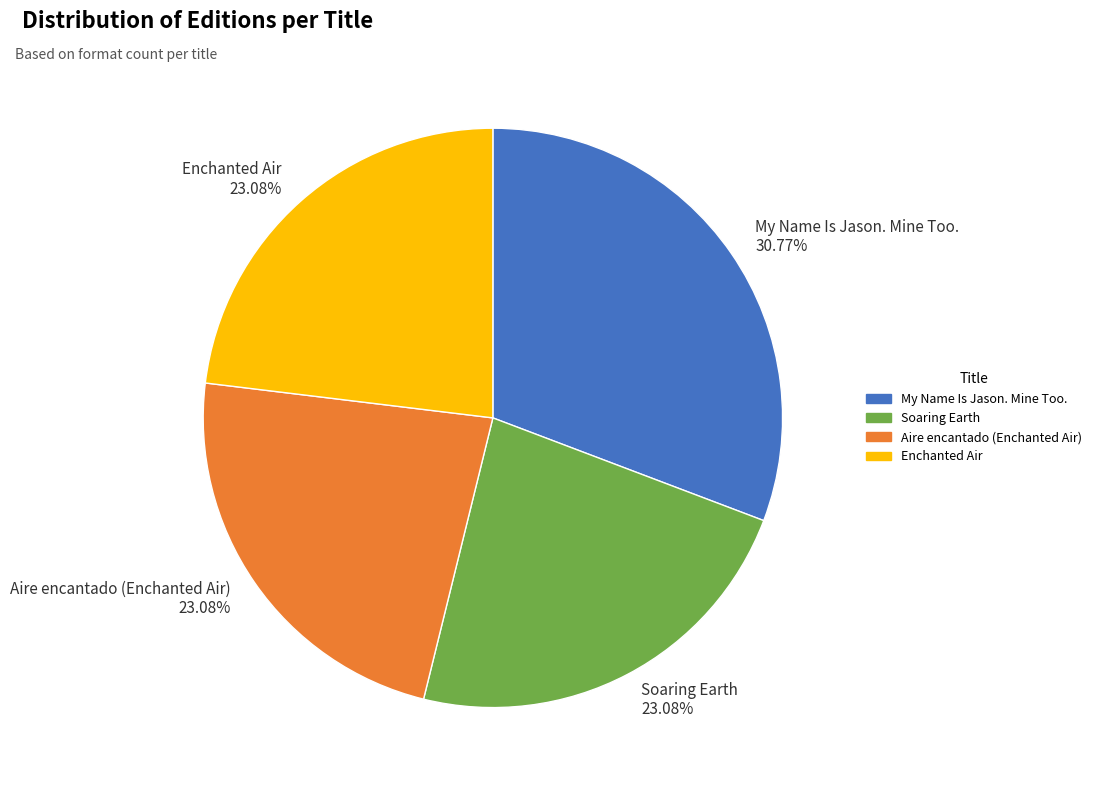

What is the ratio of the value at Aire encantado (Enchanted Air) 23.08% to the value at Enchanted Air 23.08%?

1.0